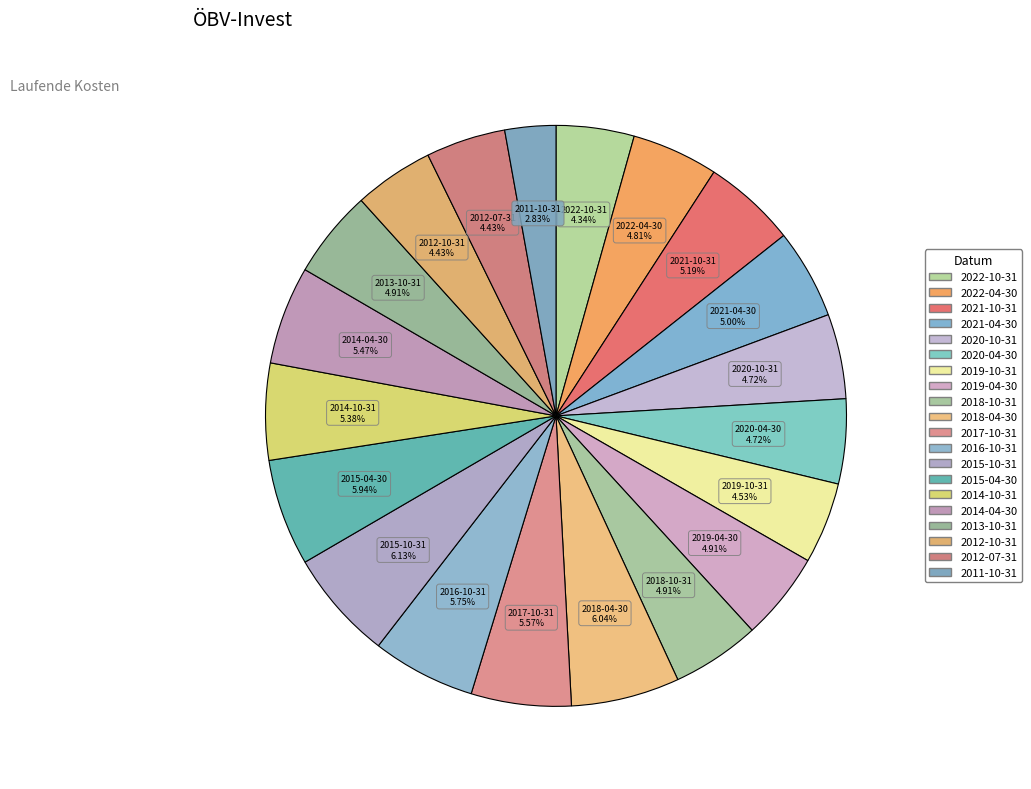

Combined, do 2012-07-31 and 2019-10-31 account for over 50%?

No